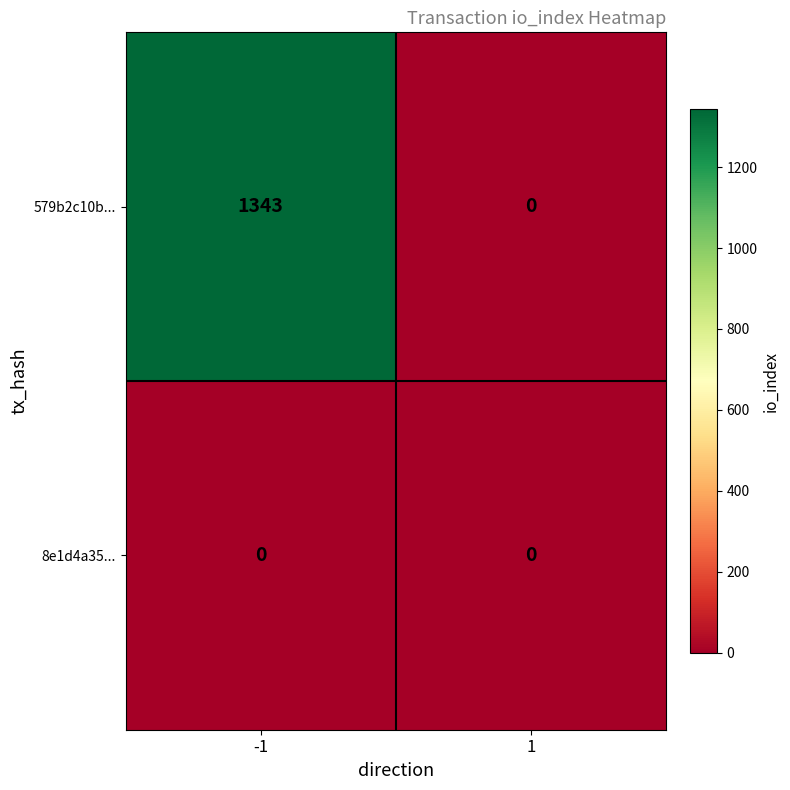

Reading left to right, what are all the values shown in this chart?

579b2c10b...: -1=1343	1=0
8e1d4a35...: -1=0	1=0